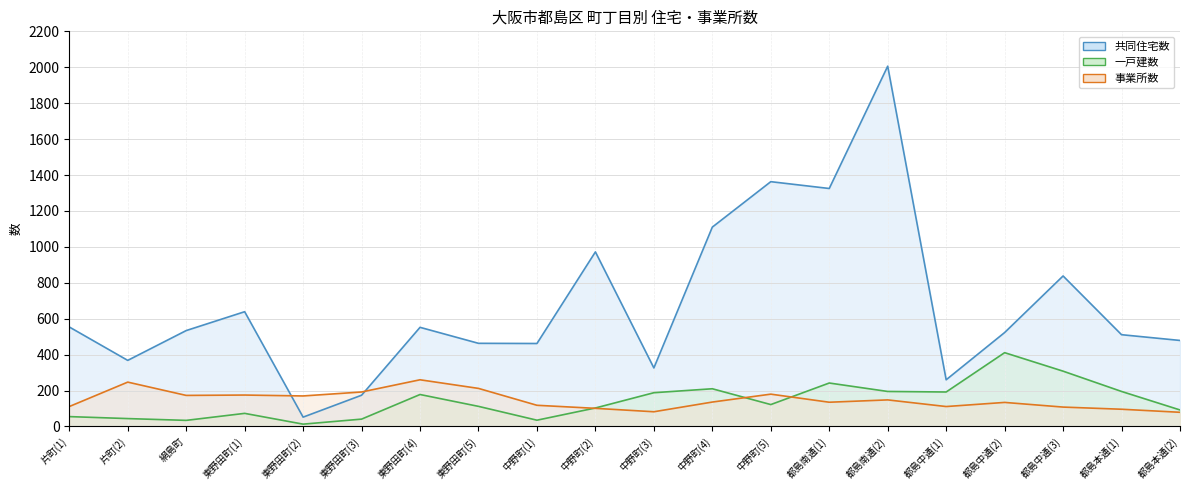

What is the label of the 11th point from the left?

中野町(3)